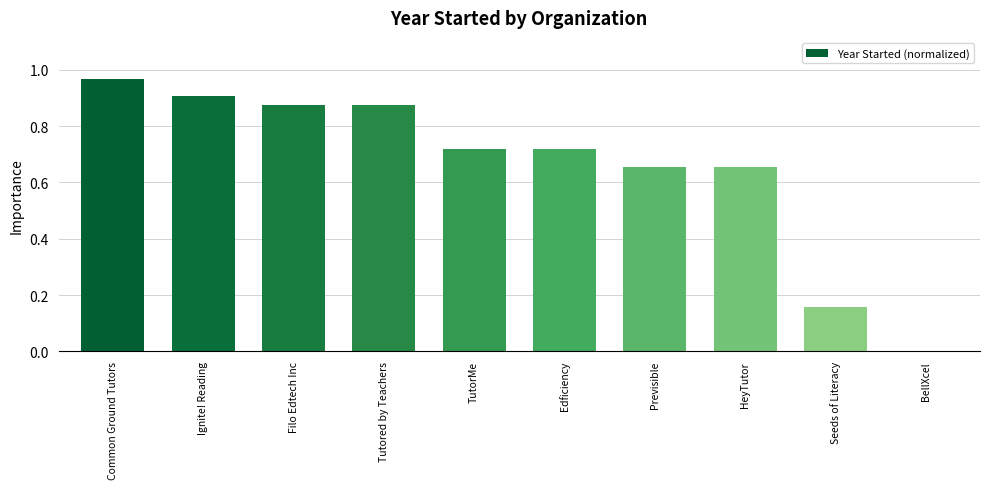

True or false: the data shows 1.5 at Common Ground Tutors.

False